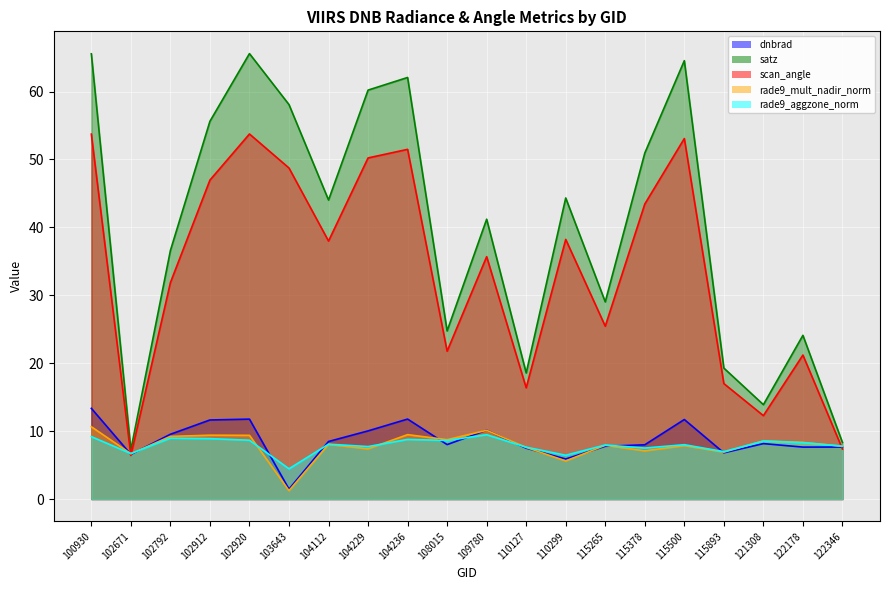

True or false: dnbrad has a value of 14.2 at 115378.

False